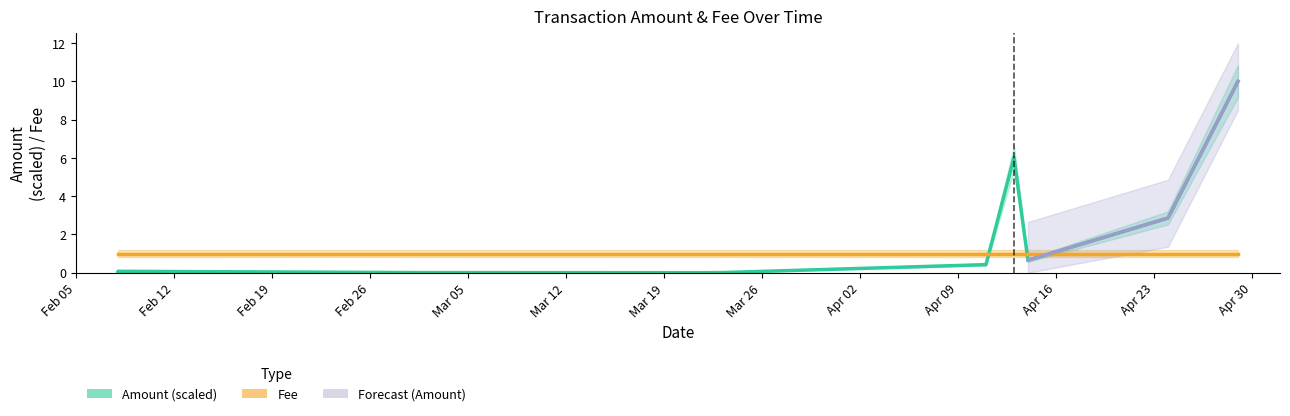

What is the difference between the values at 2018-03-23 and 2018-02-08?

0.1